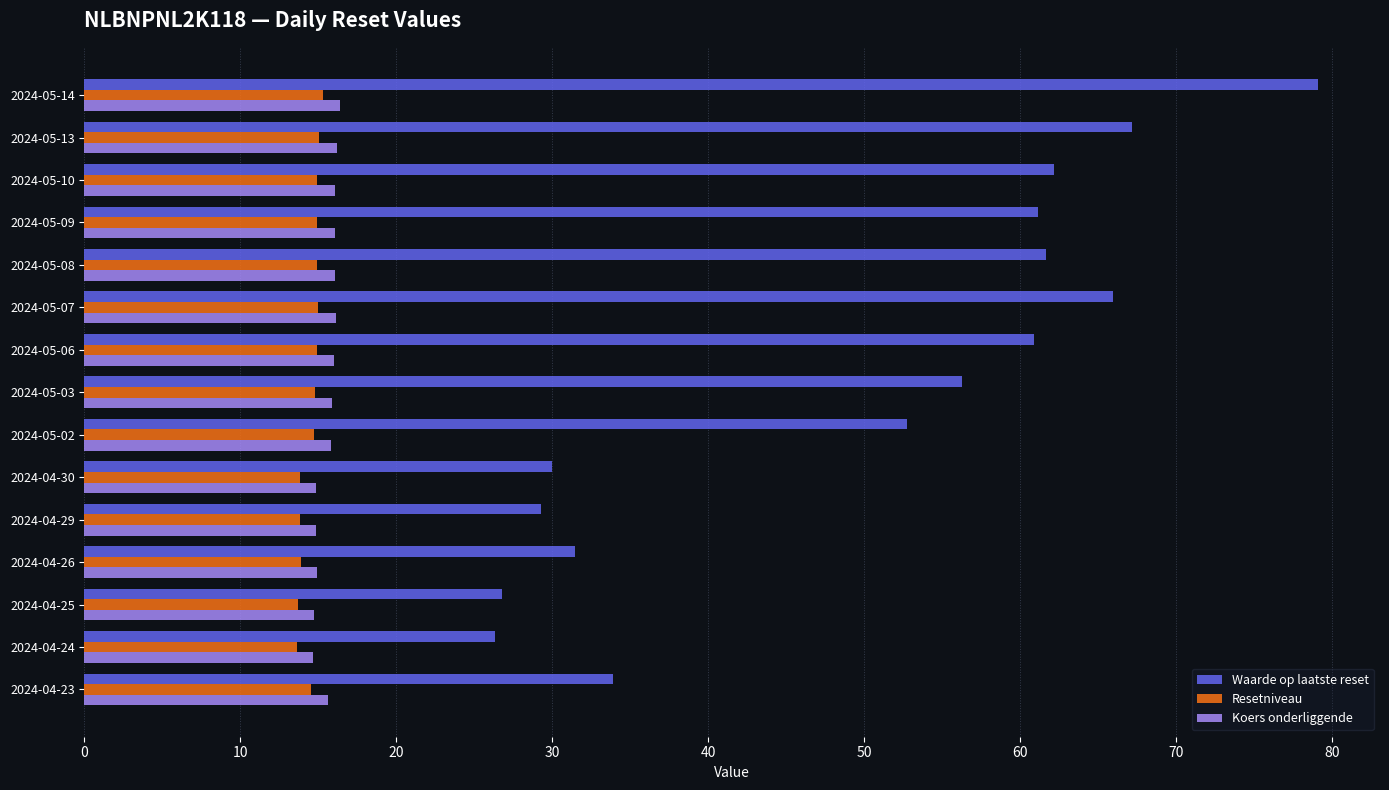

What is the lowest value of the Resetniveau series?

13.6